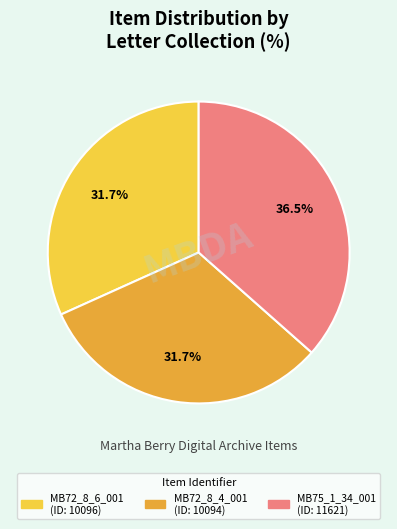

Is there a majority slice in this chart?

No